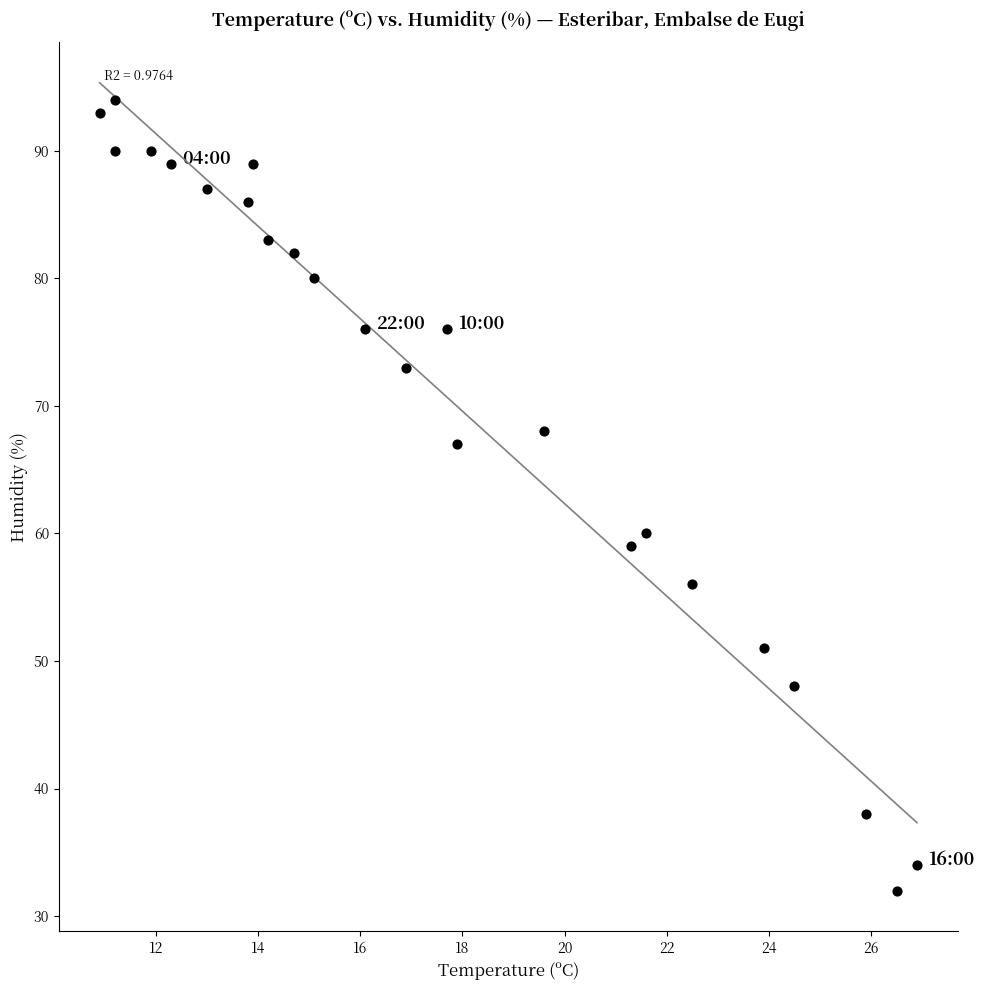

What Y value in the scatter plot is closest to 63?

60